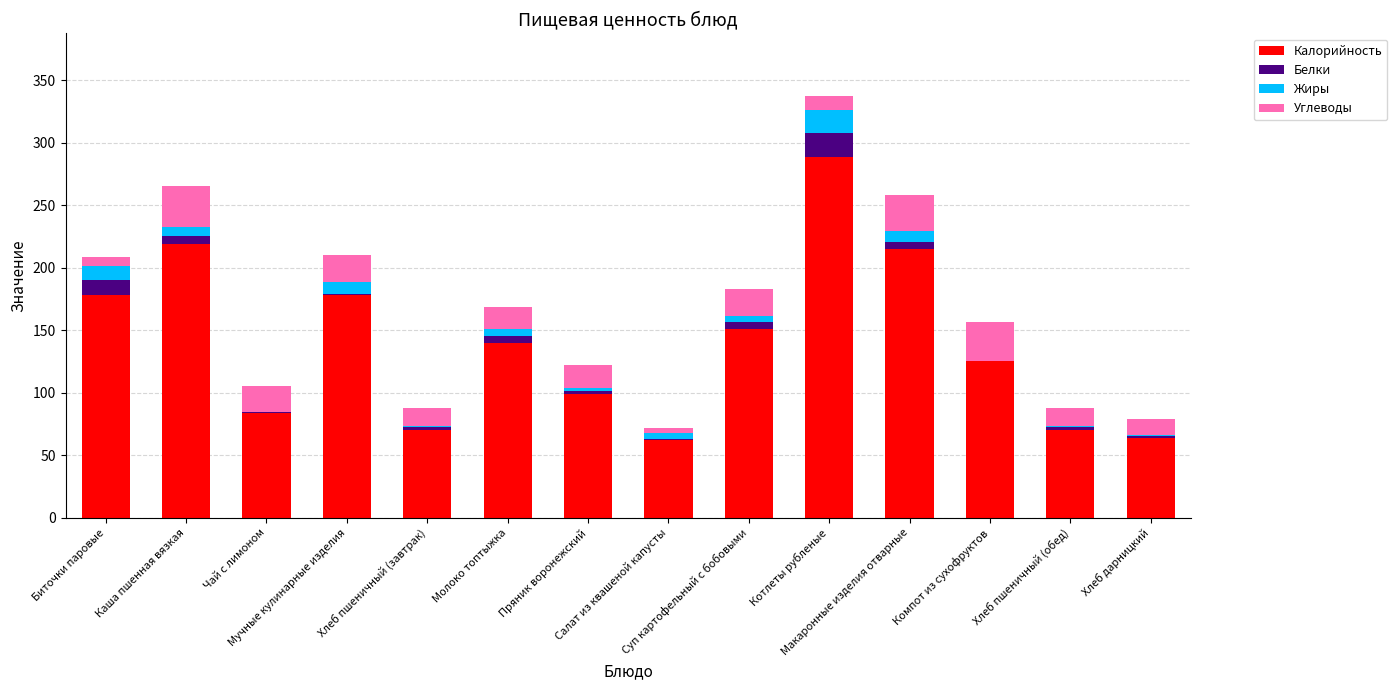

What is the sum of all Калорийность values?

1945.5